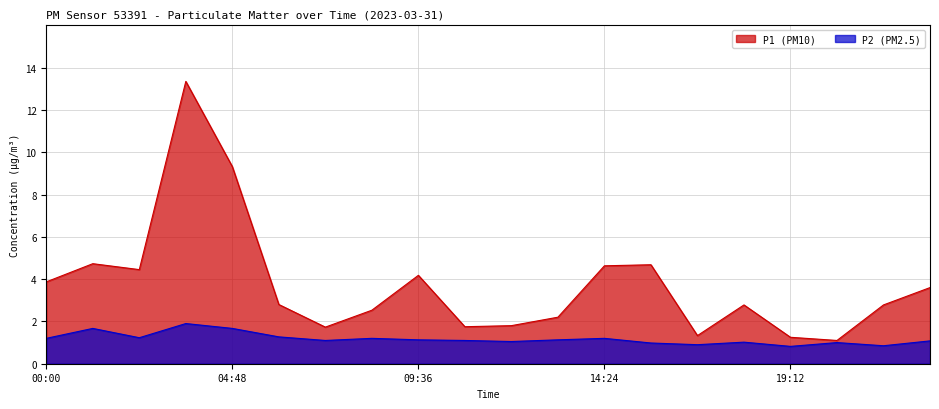

What are all the series names shown in the legend?

P1, P2